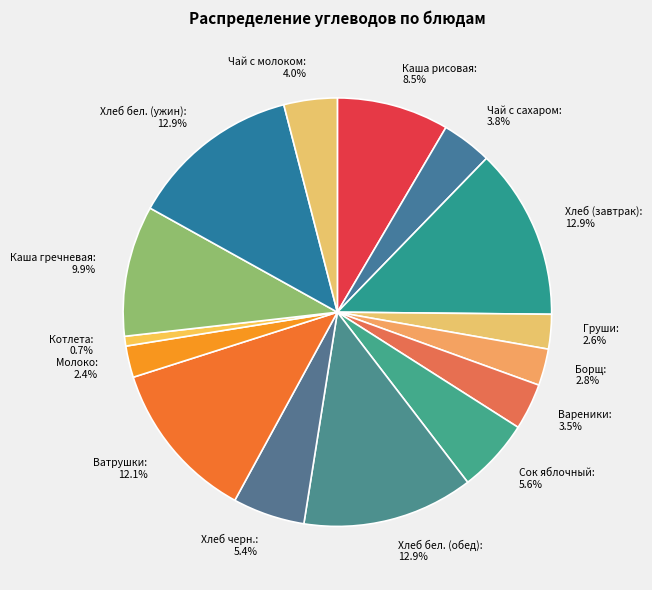

What is the smallest slice in the pie chart?

Котлета